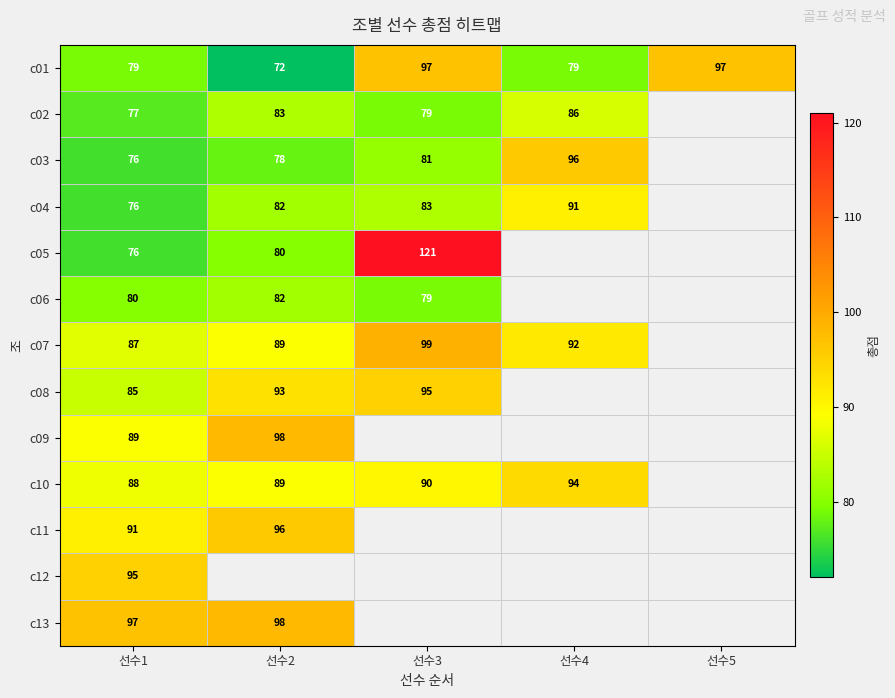

At how many categories does at least one series exceed 111?

1